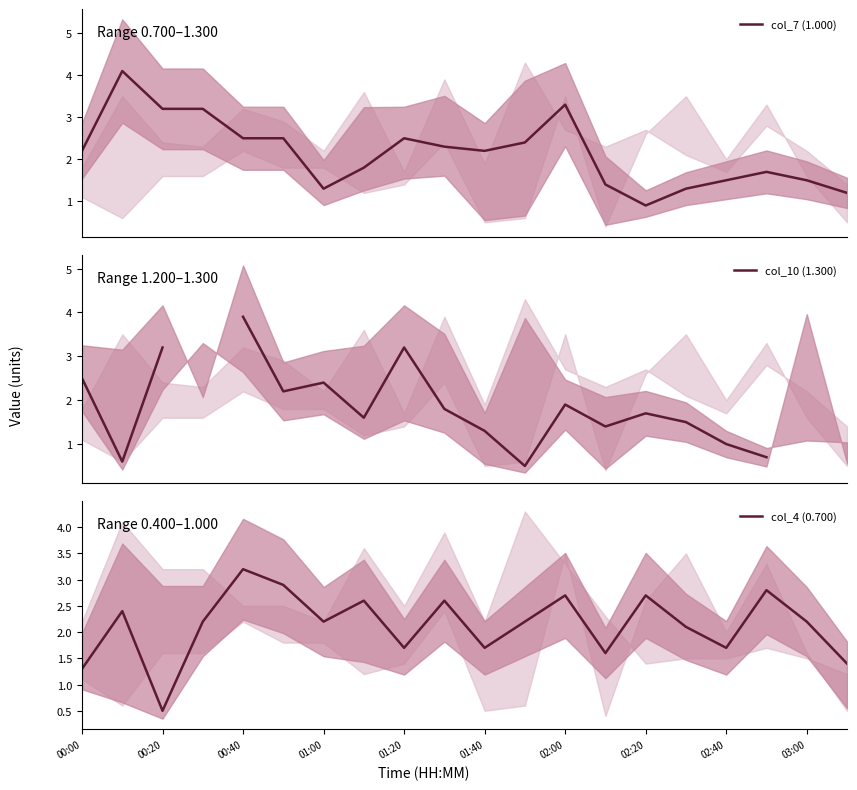

What is the maximum value for col_7 (1.000)?

4.1